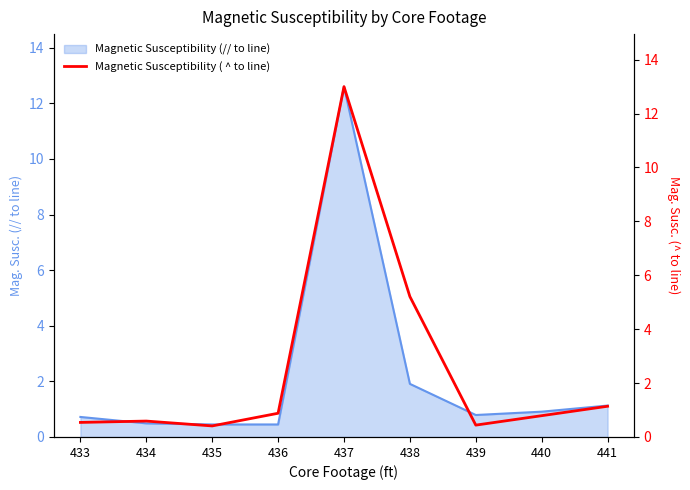

List the labels in order of value, smallest first.

435, 439, 433, 434, 440, 436, 441, 438, 437